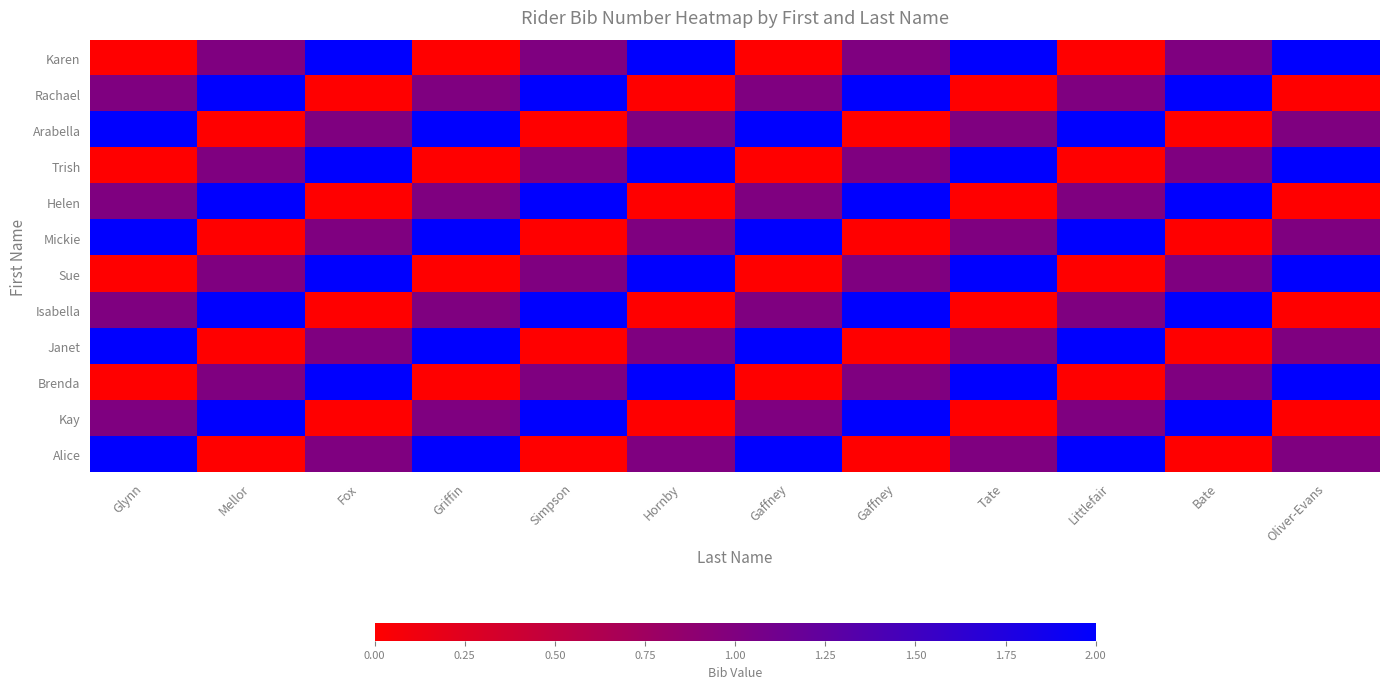

What is the maximum value shown in the chart?

2